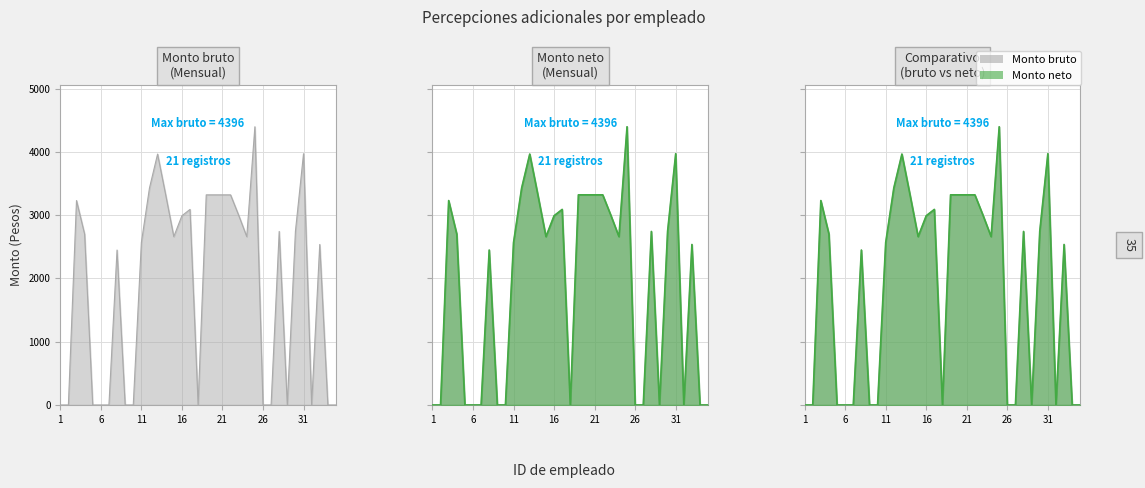

At how many categories does at least one series exceed 1516?

21